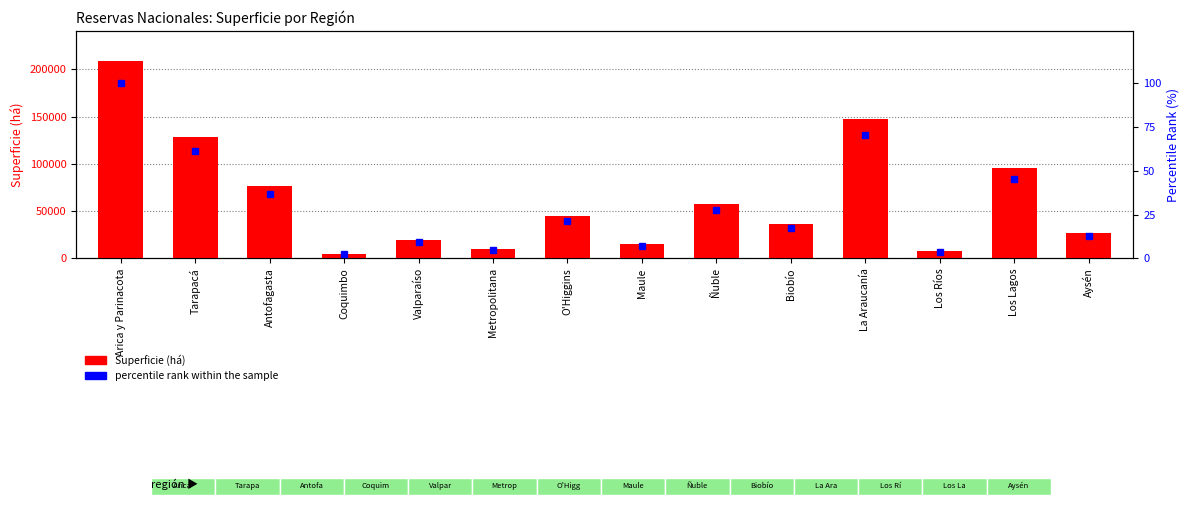

Rank the series by their average value, from lowest to highest.

percentile rank within the sample, Superficie (há)